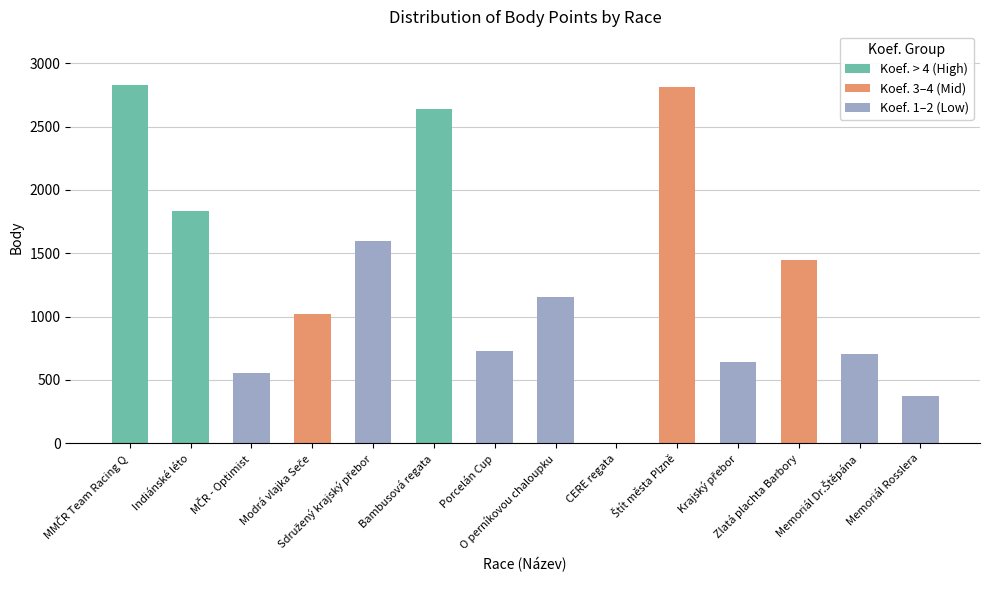

What is the average value?

1310